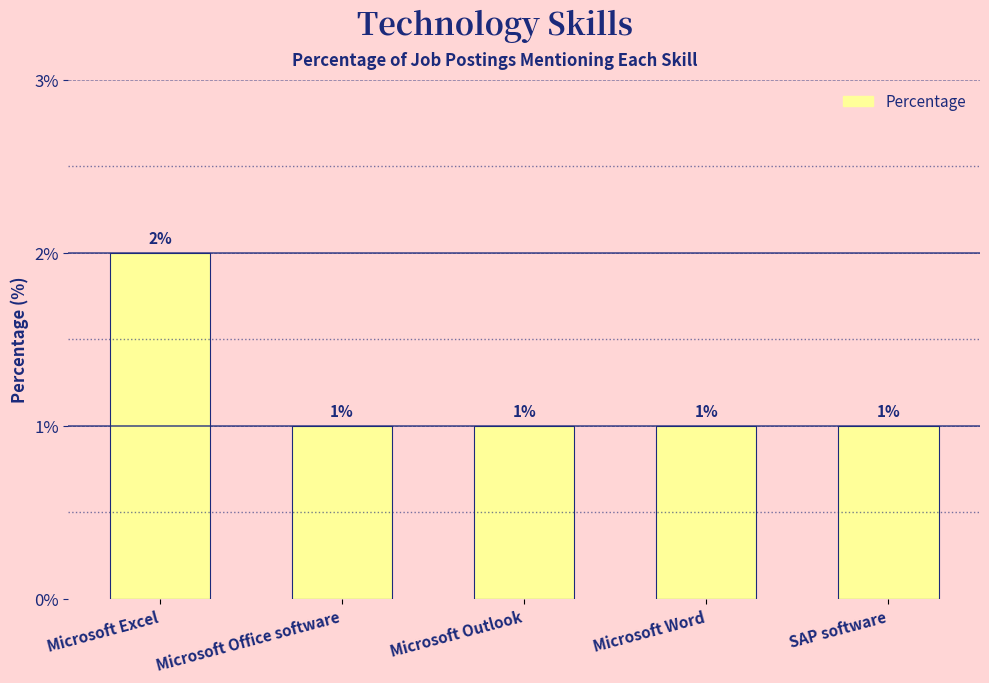

Count the values in the range 1 to 2.

5